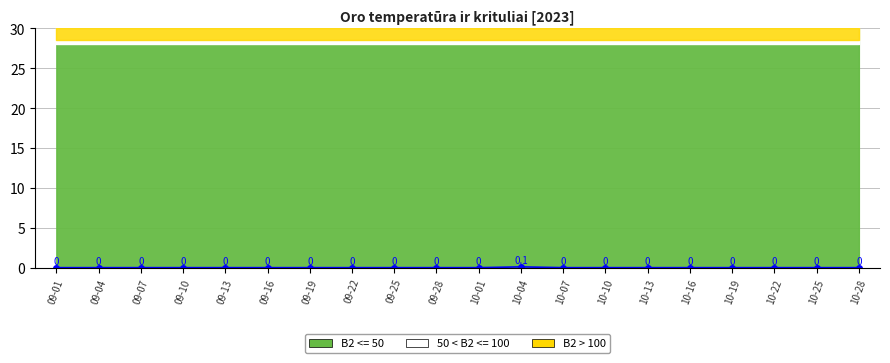

True or false: there are more than 0 points higher than both neighbors.

True